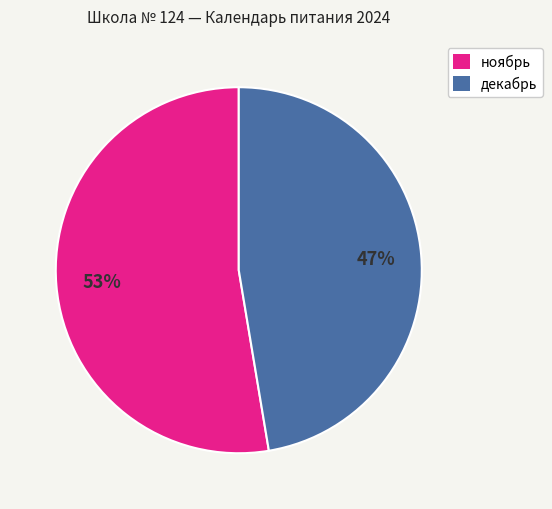

Which has a higher value, ноябрь or декабрь?

ноябрь